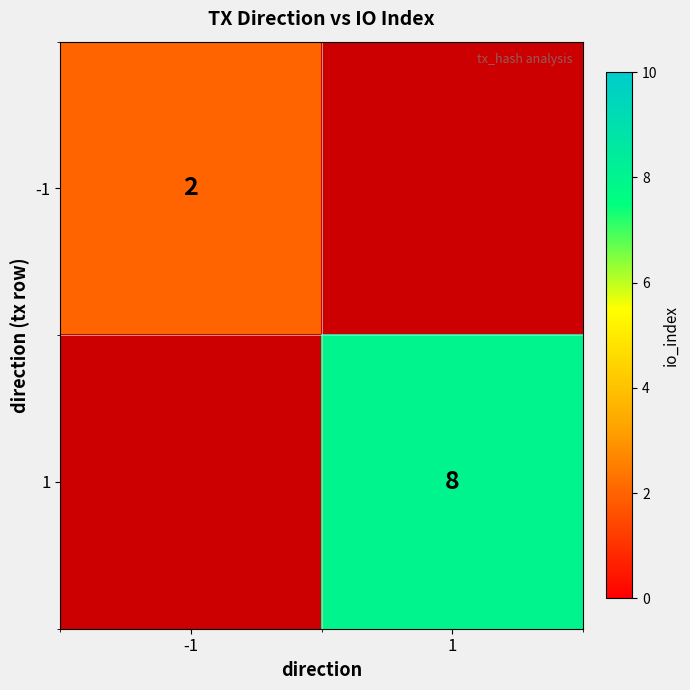

Is the value of -1 at -1 greater than the value of 1 at 1?

No